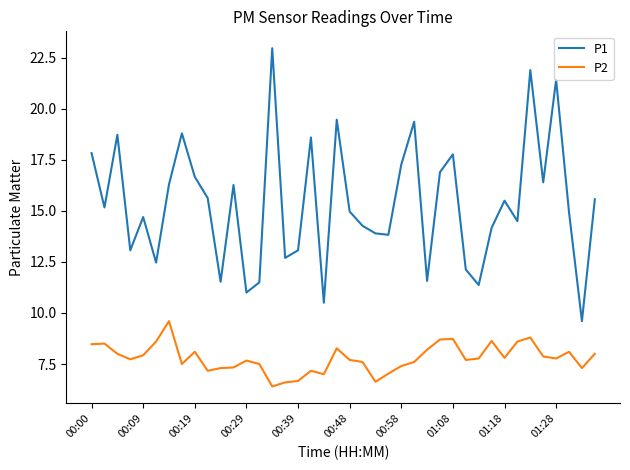

Which series has the largest total across all categories?

P1